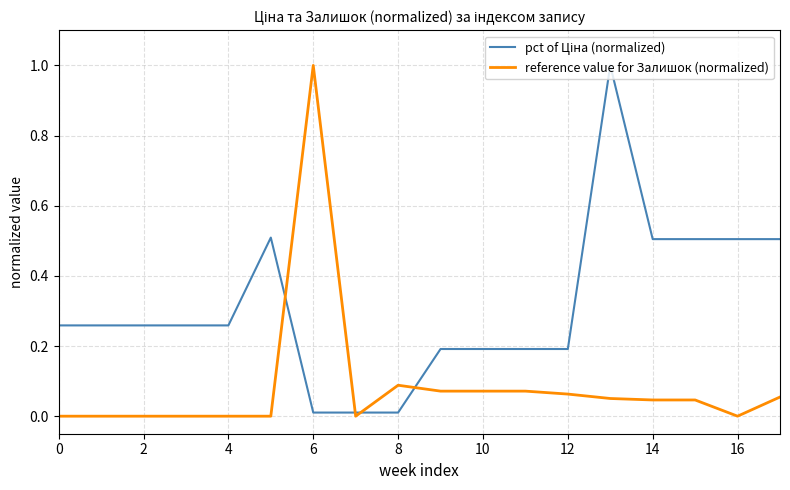

What is the maximum value for reference value for Залишок (normalized)?

1.0